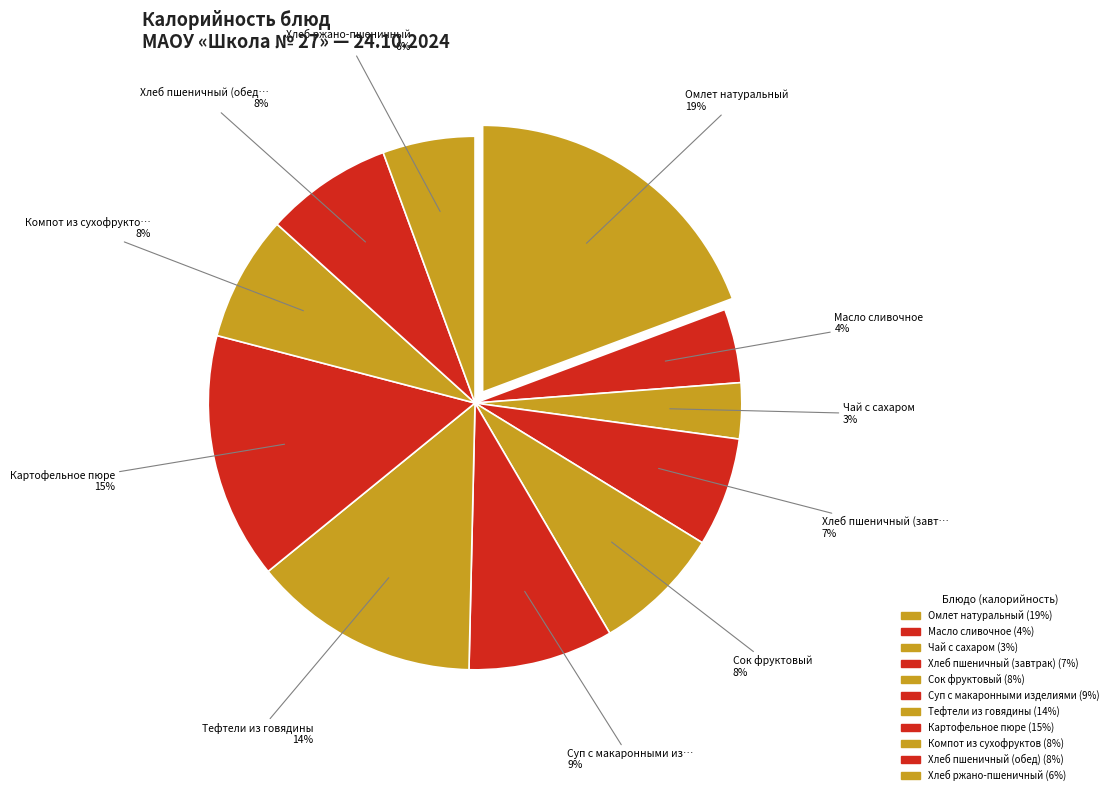

Which category has the biggest portion of the pie?

Омлет натуральный